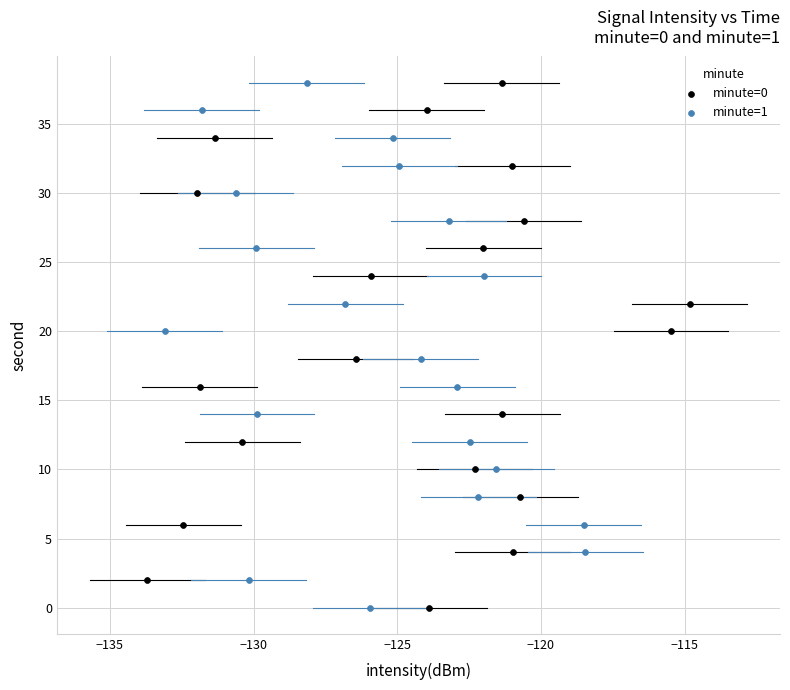

What are all the series names shown in the legend?

minute=0, minute=1